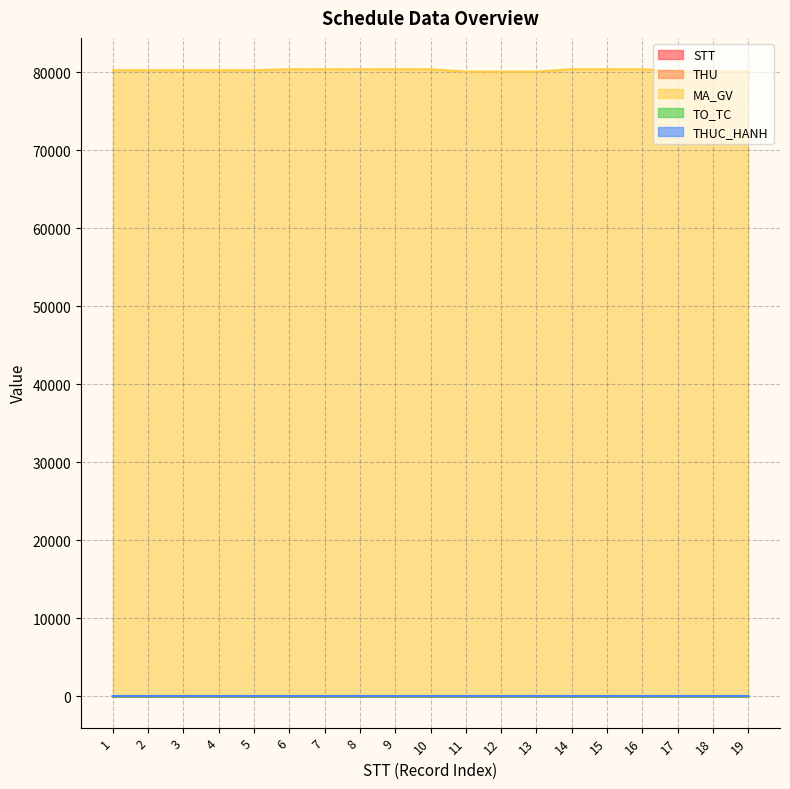

Which series has the largest total across all categories?

MA_GV